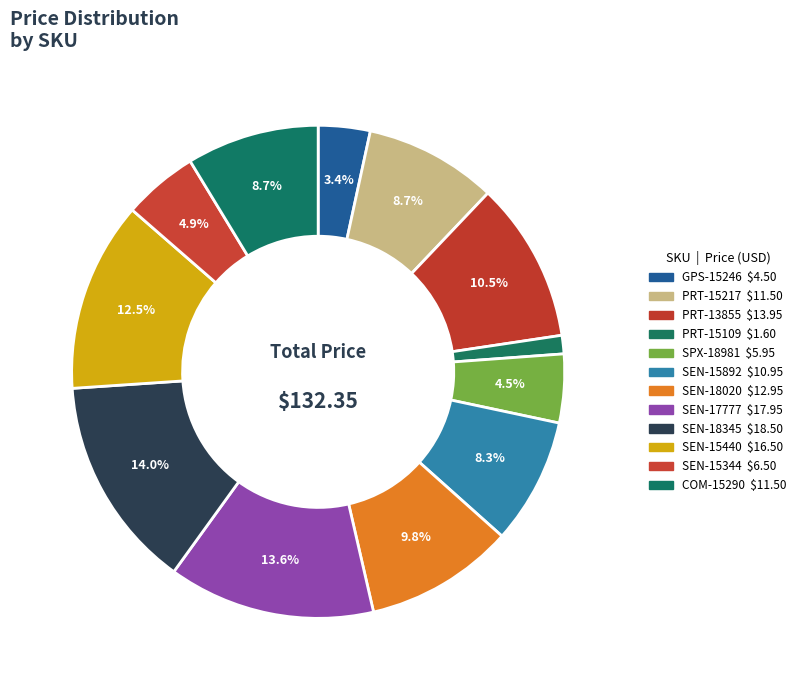

Is there any slice that represents more than half of the pie?

No